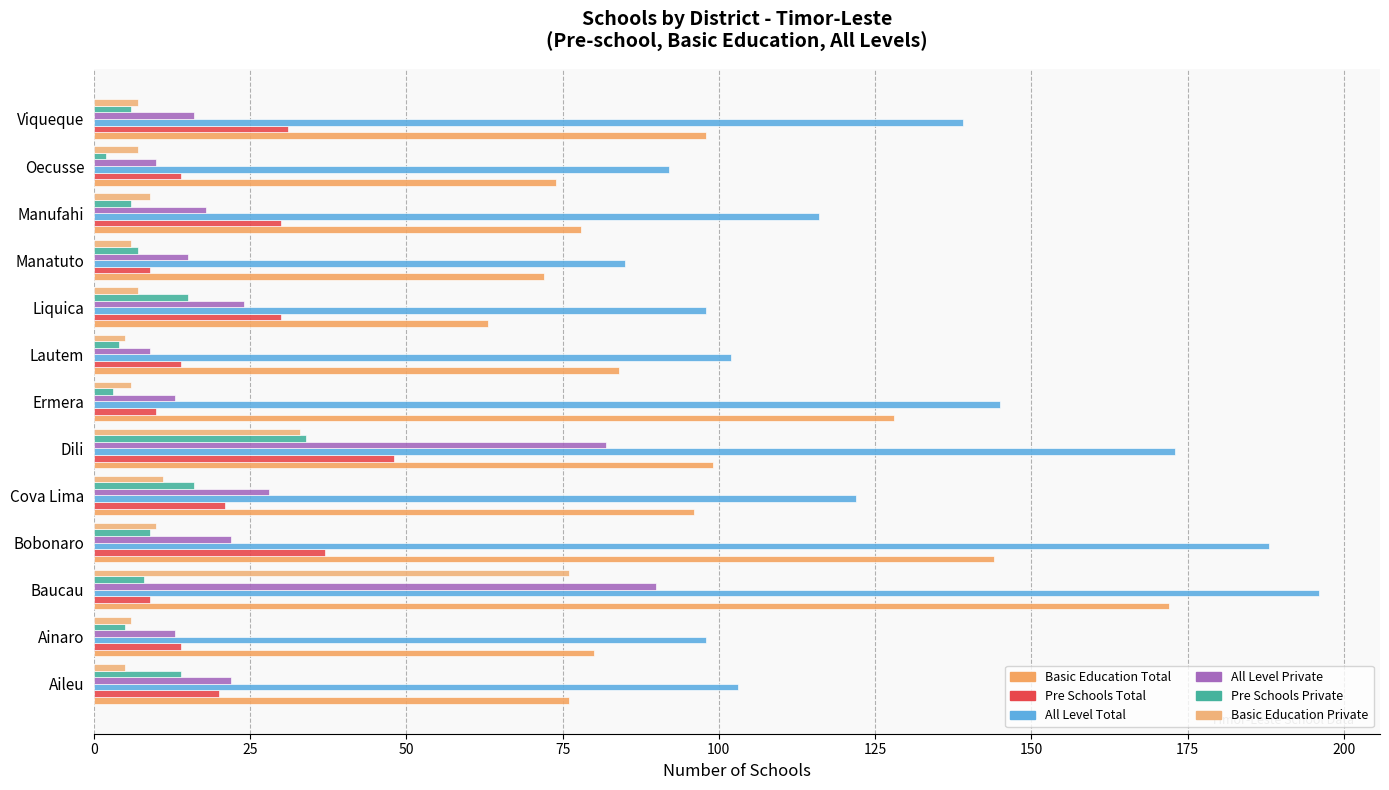

At which category is the sum across all series the highest?

Baucau